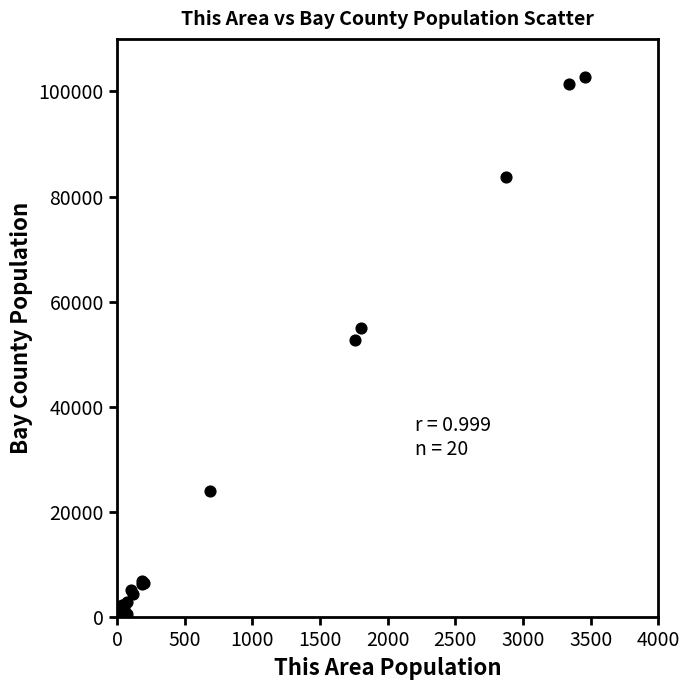

What Y value in the scatter plot is closest to 51346?

52751